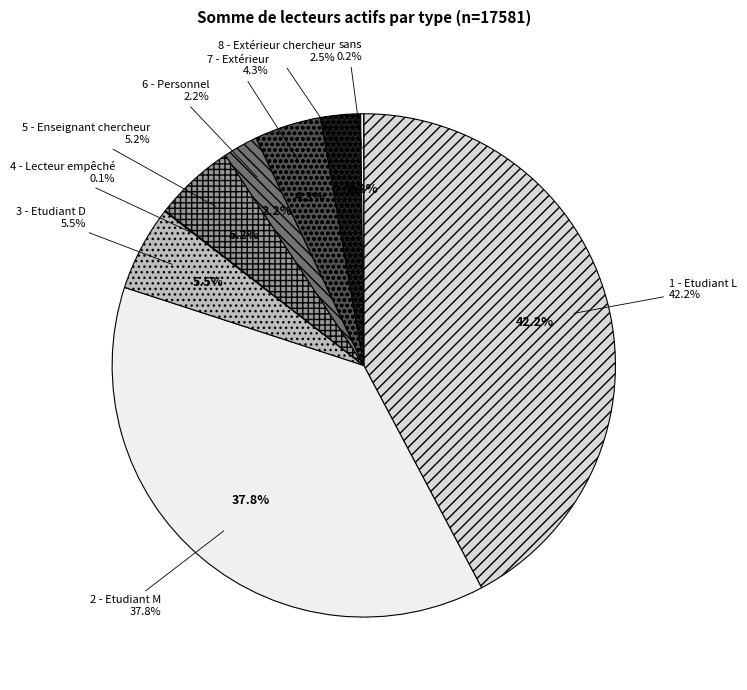

Is sans the majority of the pie?

No